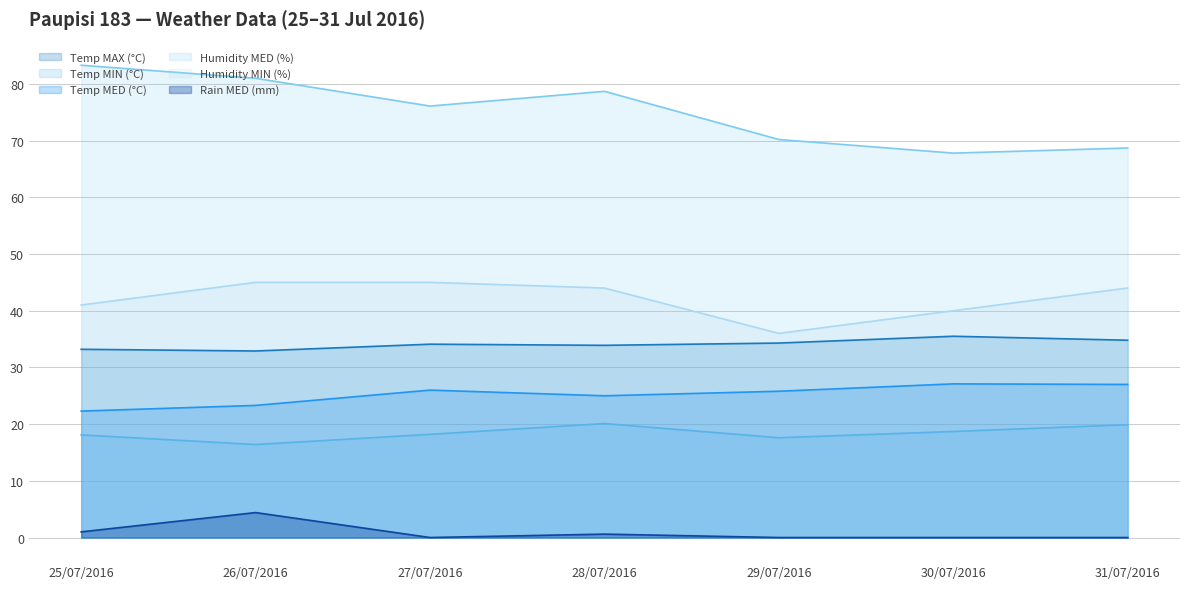

Reading left to right, extract all data points from this chart.

Temp MAX (°C): 33.2	32.9	34.1	33.9	34.3	35.5	34.8
Temp MIN (°C): 18.1	16.4	18.2	20.1	17.6	18.7	19.9
Temp MED (°C): 22.3	23.3	26.0	25.0	25.8	27.1	27.0
Humidity MED (%): 83.3	81.0	76.1	78.7	70.2	67.8	68.7
Humidity MIN (%): 41.0	45.0	45.0	44.0	36.0	40.0	44.0
Rain MED (mm): 1.0	4.4	0.0	0.6	0.0	0.0	0.0